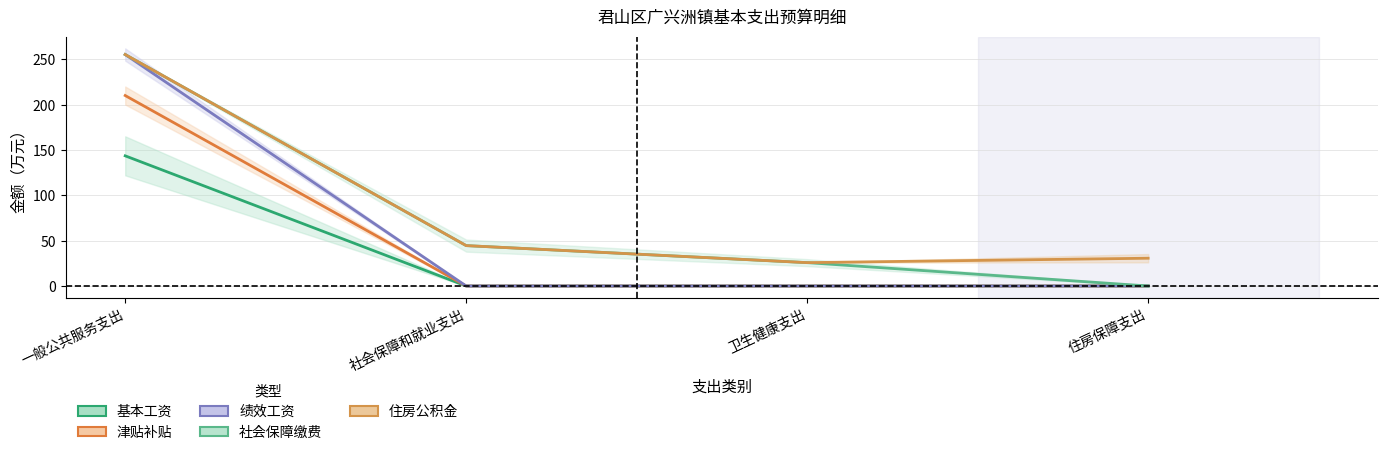

List the labels in order of 基本工资 value, smallest first.

社会保障和就业支出, 卫生健康支出, 住房保障支出, 一般公共服务支出